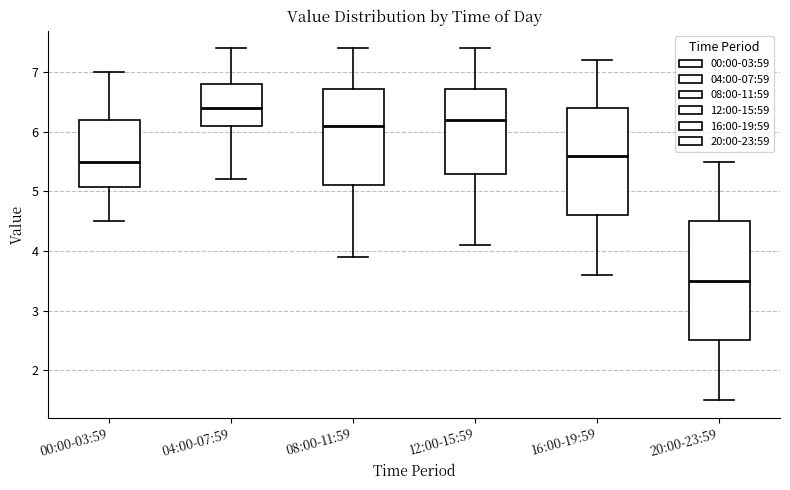

Comparing the boxes themselves (not the whiskers), which one is the tallest?

20:00-23:59